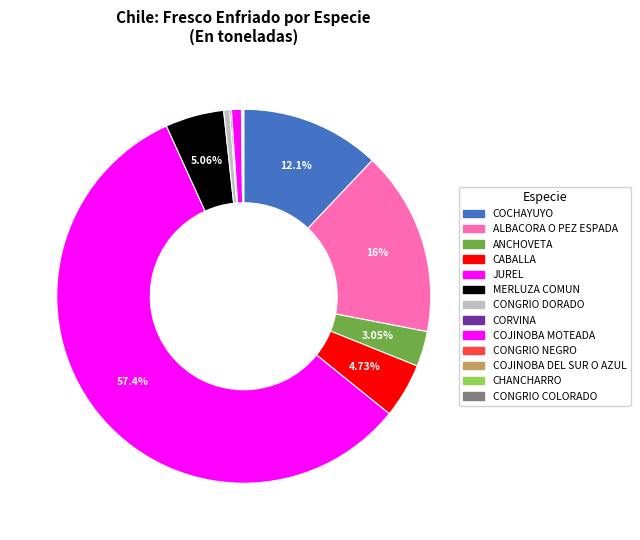

Does JUREL account for over 50% of the chart?

Yes